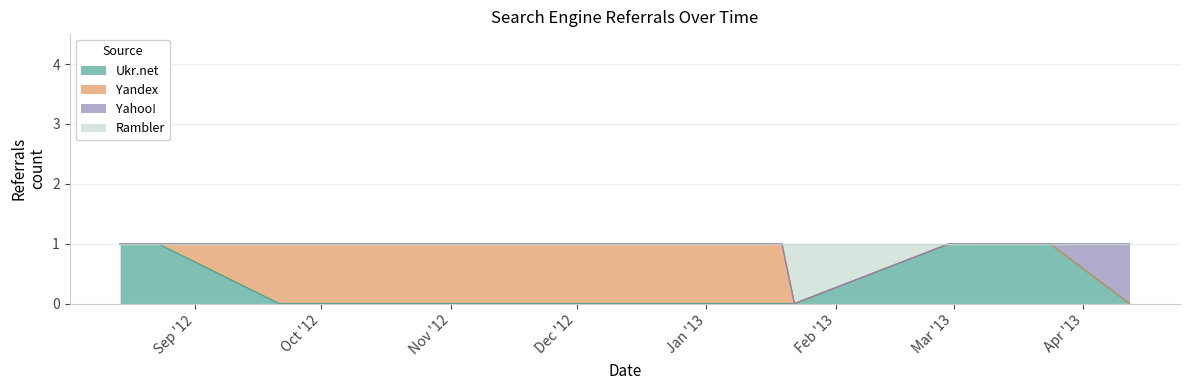

At which label is Ukr.net closest to 0?

2012-09-21